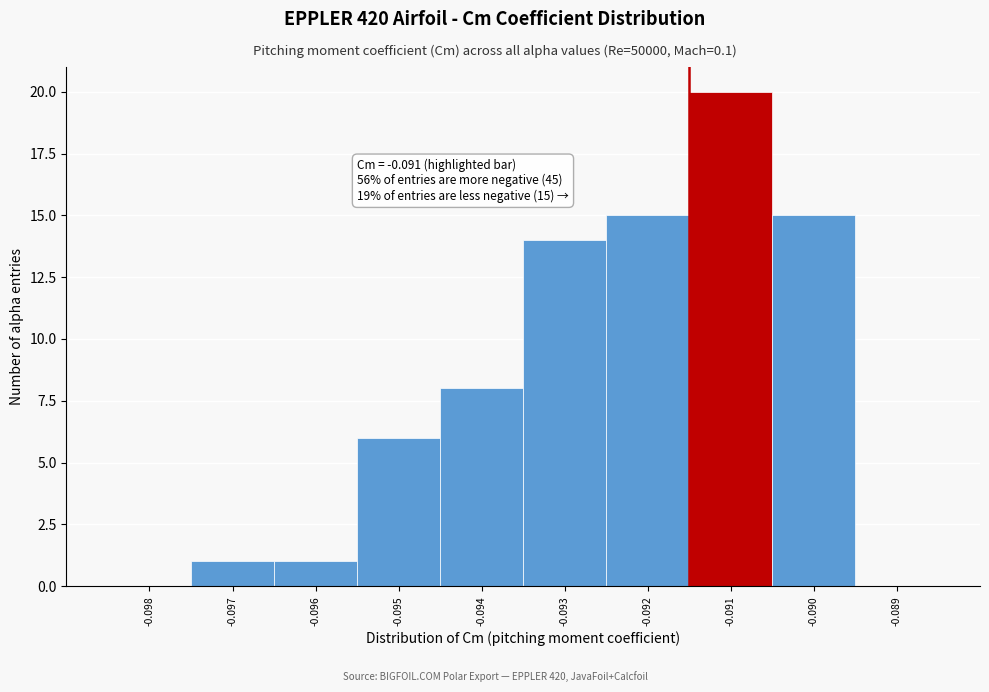

Reading right to left, what are all the values shown in this chart?

-0.089=0	-0.090=15	-0.091=20	-0.092=15	-0.093=14	-0.094=8	-0.095=6	-0.096=1	-0.097=1	-0.098=0